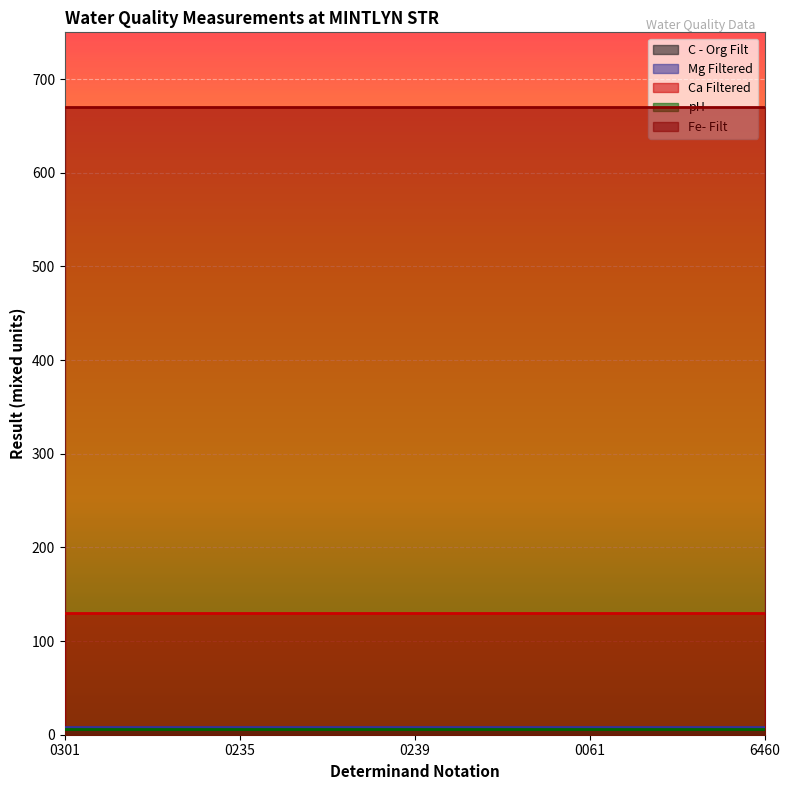

Reading left to right, extract all data points from this chart.

C - Org Filt: 0301=6.1	0235=6.1	0239=6.1	0061=6.1	6460=6.1
Mg Filtered: 0301=8.4	0235=8.4	0239=8.4	0061=8.4	6460=8.4
Ca Filtered: 0301=130.0	0235=130.0	0239=130.0	0061=130.0	6460=130.0
pH: 0301=5.7	0235=5.7	0239=5.7	0061=5.7	6460=5.7
Fe- Filt: 0301=670.0	0235=670.0	0239=670.0	0061=670.0	6460=670.0